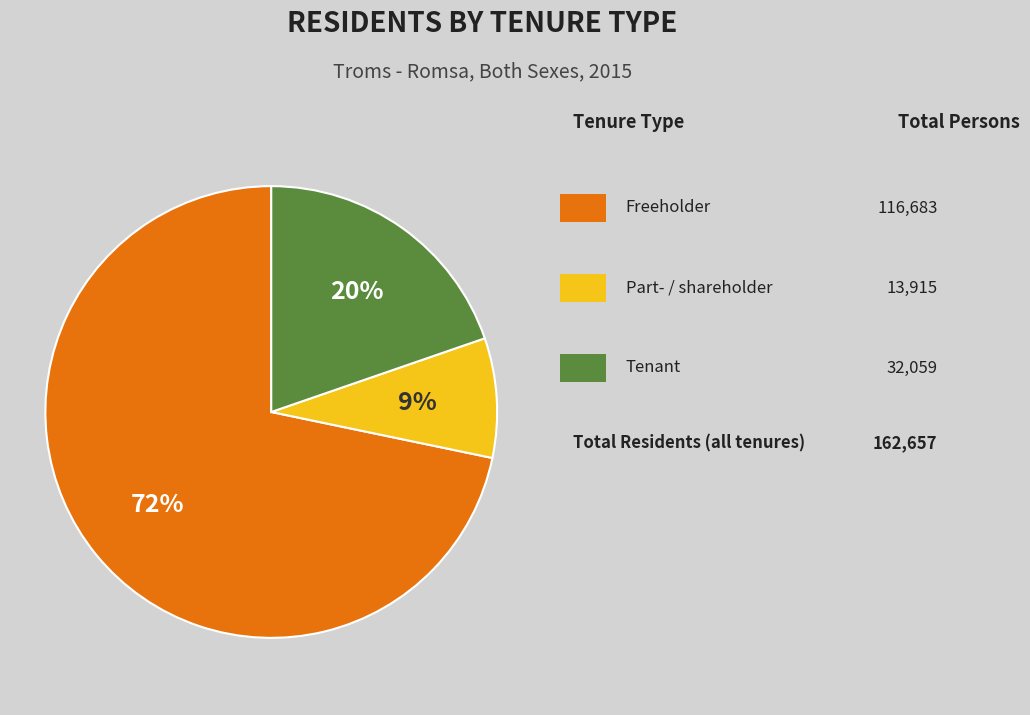

Does any single category account for the majority?

Yes